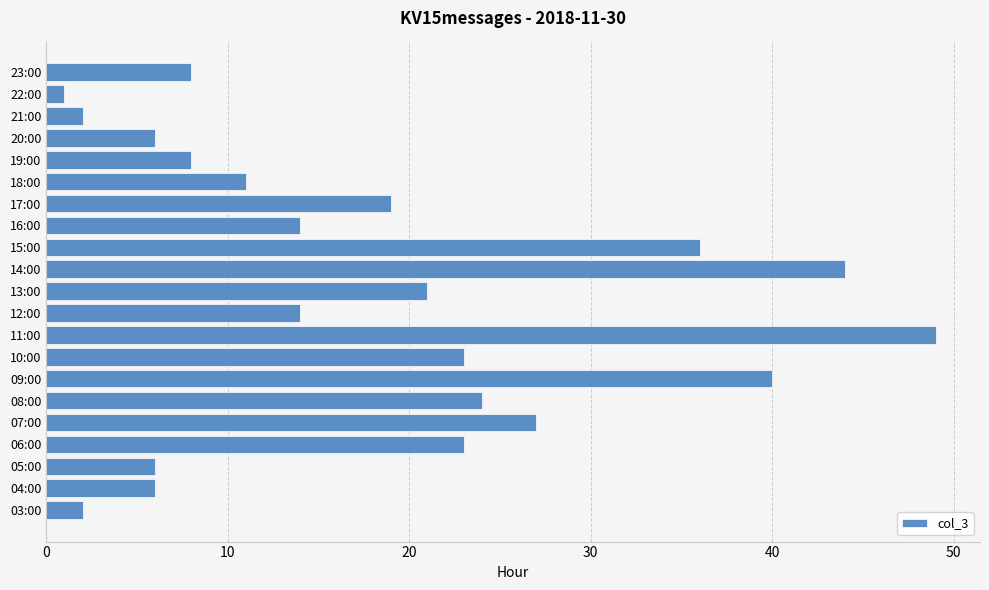

Reading top to bottom, extract all data points from this chart.

8	1	2	6	8	11	19	14	36	44	21	14	49	23	40	24	27	23	6	6	2